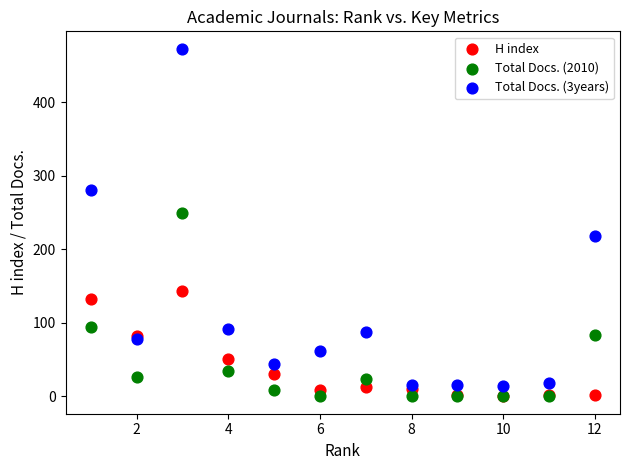

In the Total Docs. (2010) series, what Y value is closest to 125?

94